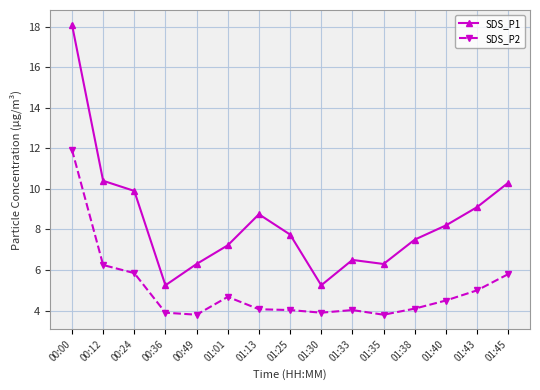

What is the greatest value displayed?

18.1